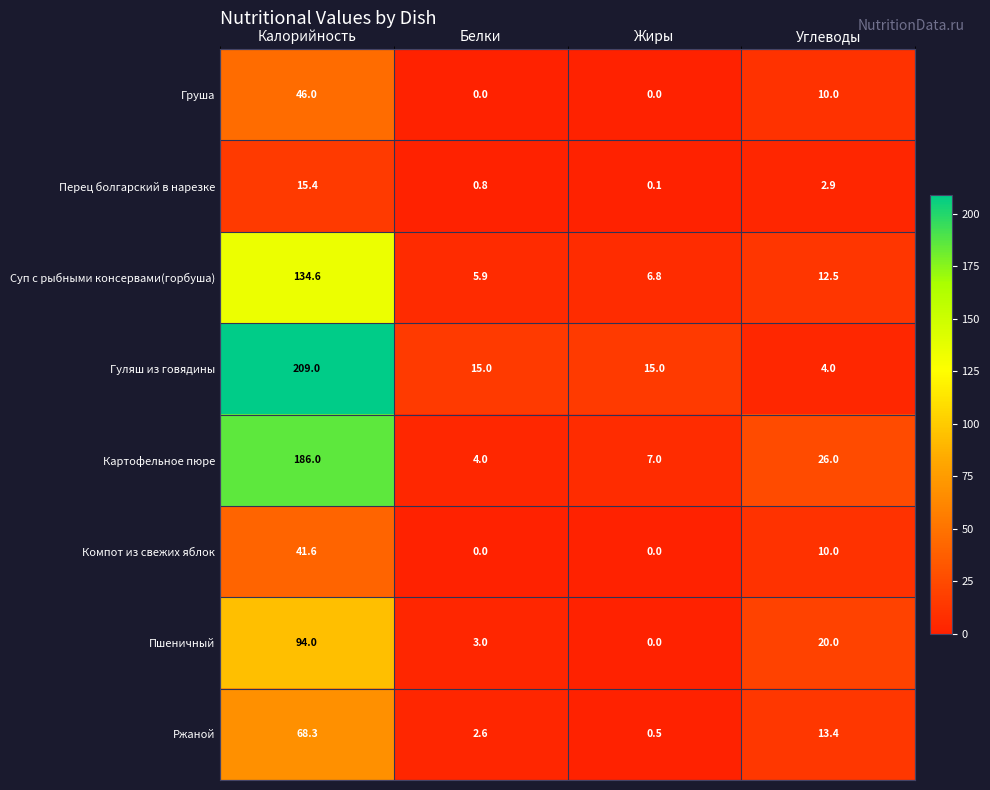

True or false: Ржаной has a value of 13.4 at Углеводы.

True